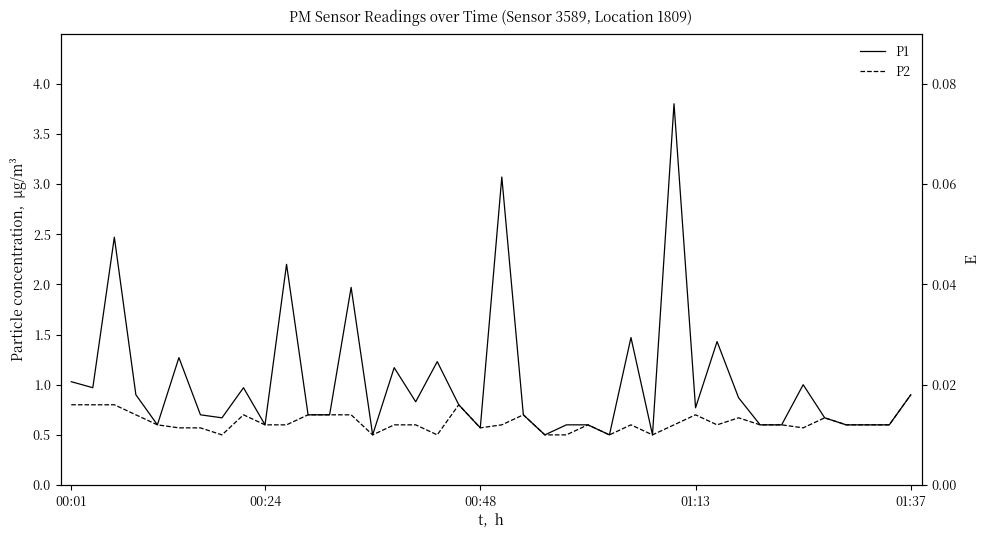

Count the number of categories in the chart.

40